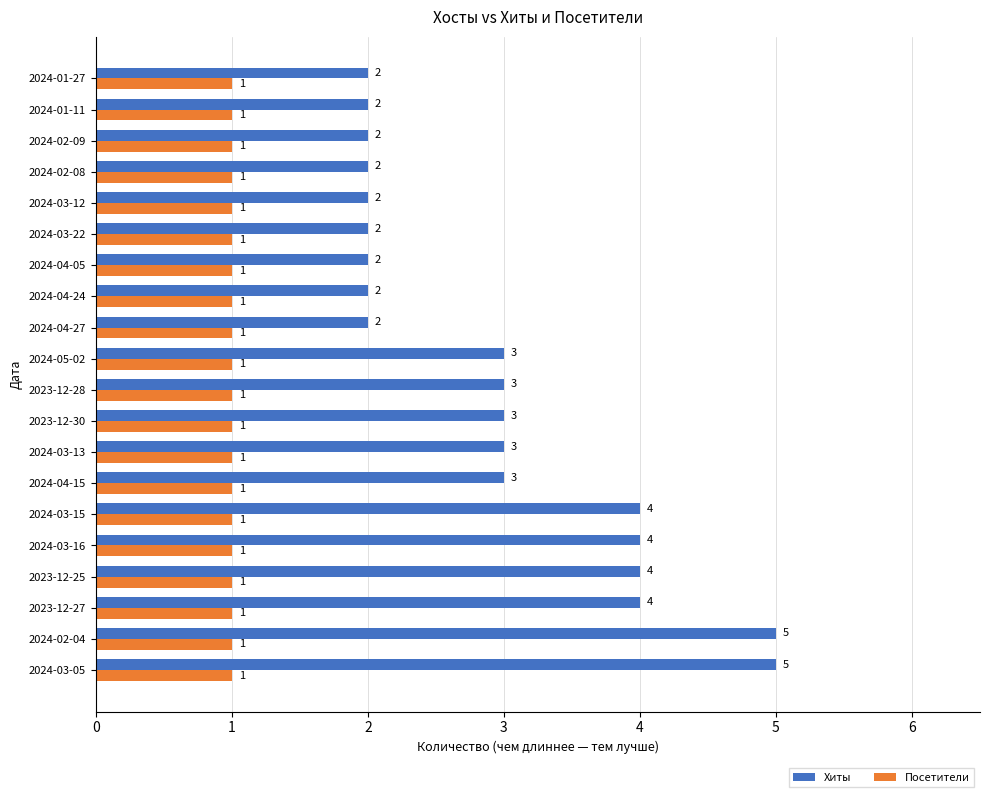

What is the lowest value of the Хиты series?

2